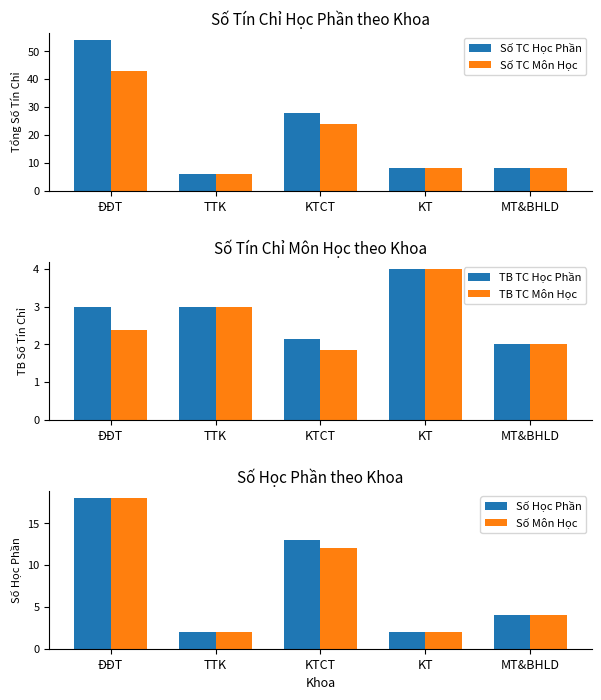

Reading left to right, what are all the values shown in this chart?

Số TC Học Phần: 54.0	6.0	28.0	8.0	8.0
Số TC Môn Học: 43.0	6.0	24.0	8.0	8.0
TB TC Học Phần: 3.0	3.0	2.2	4.0	2.0
TB TC Môn Học: 2.4	3.0	1.8	4.0	2.0
Số Học Phần: 18.0	2.0	13.0	2.0	4.0
Số Môn Học: 18.0	2.0	12.0	2.0	4.0